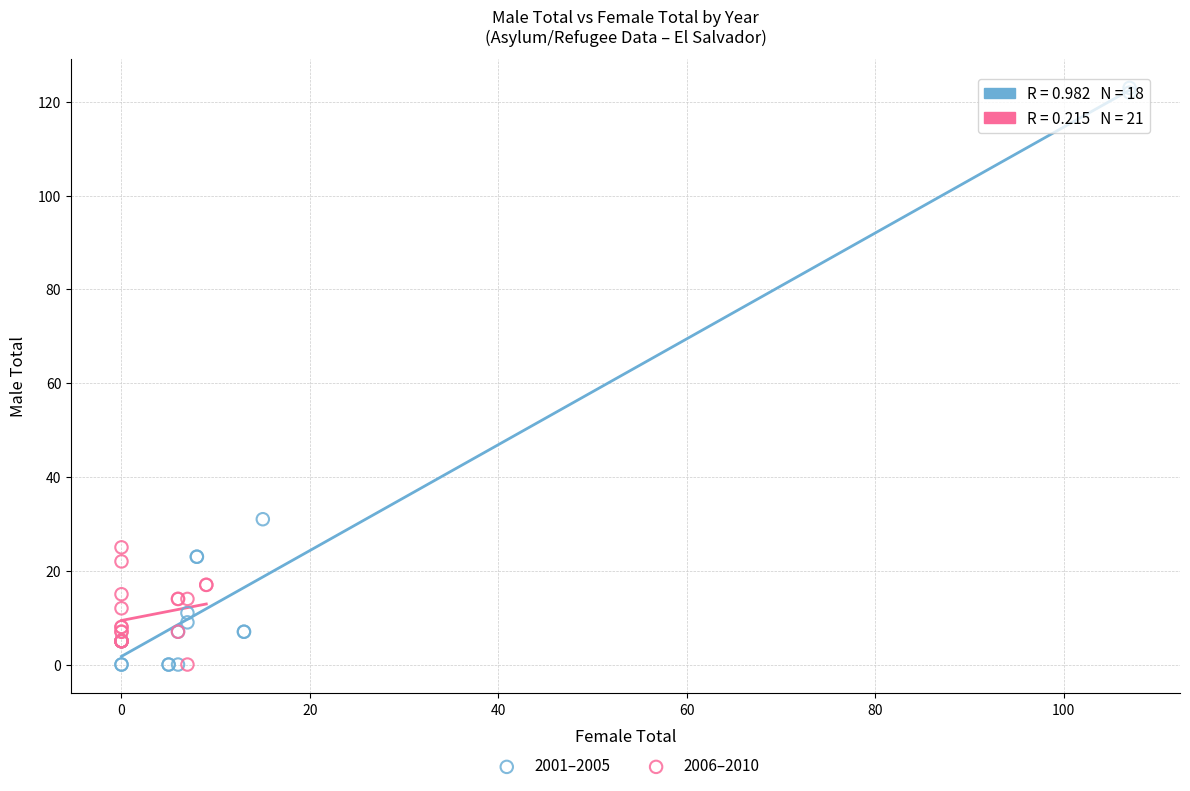

Which series reaches the maximum Y coordinate?

2001–2005